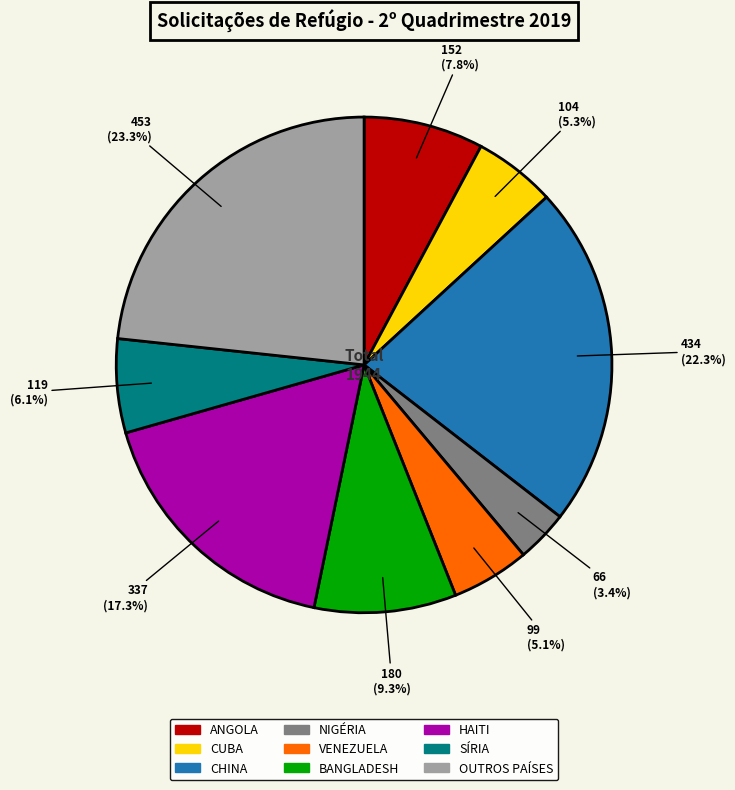

Which category has the smallest portion of the pie?

NIGÉRIA